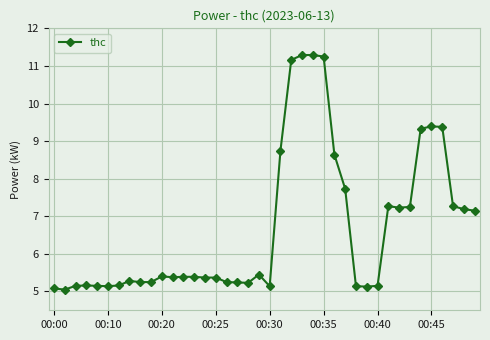

True or false: the data has more than 1 interior local peaks.

True